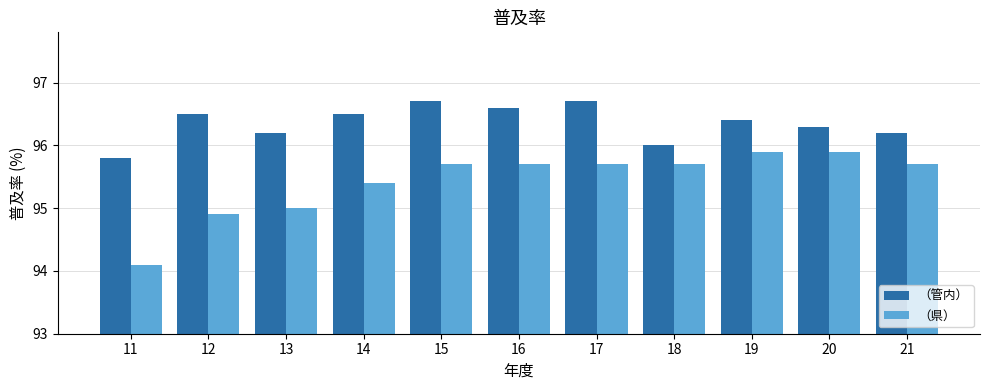

Read the （県） value at 21.

95.7